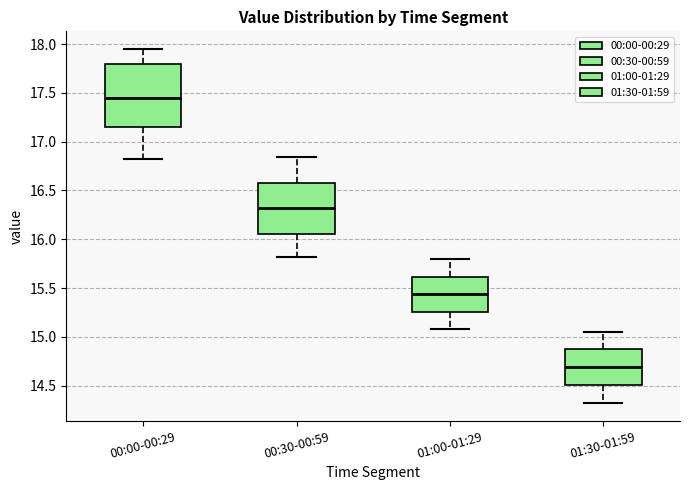

Which box's median line is the highest?

00:00-00:29